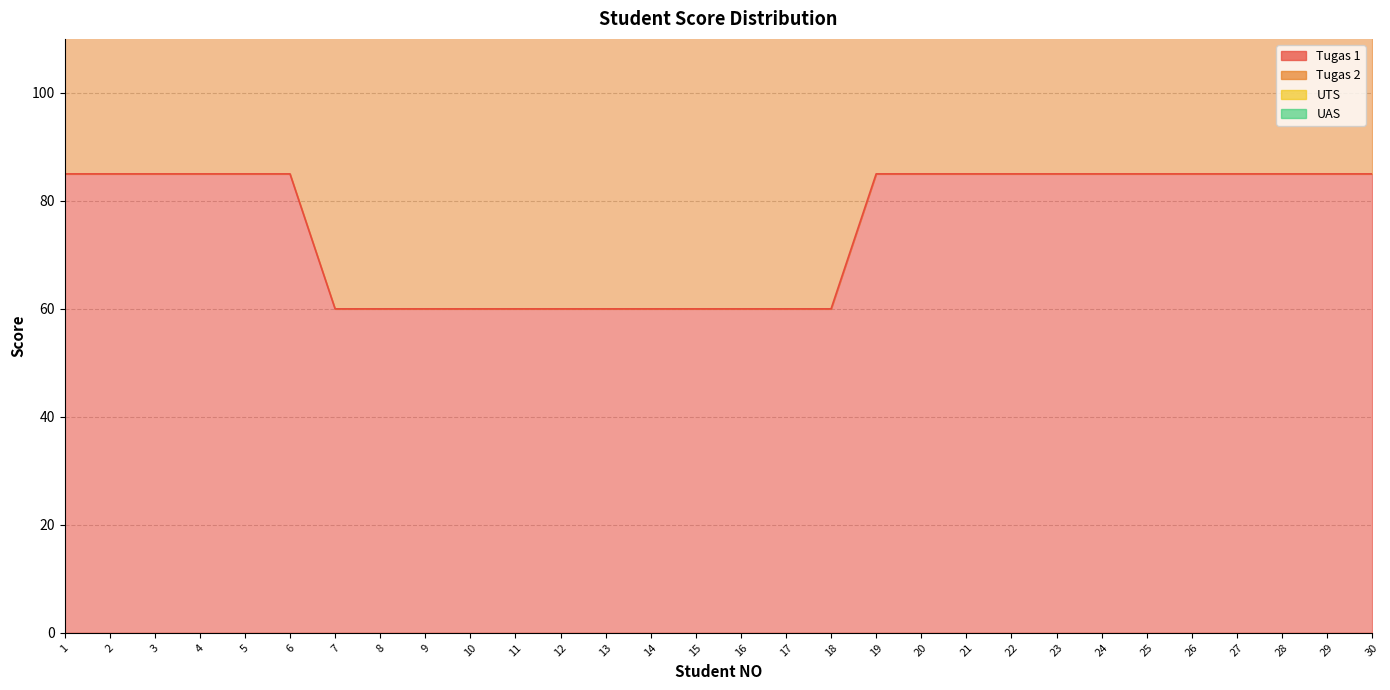

How many Tugas 1 values are between 60 and 85?

30